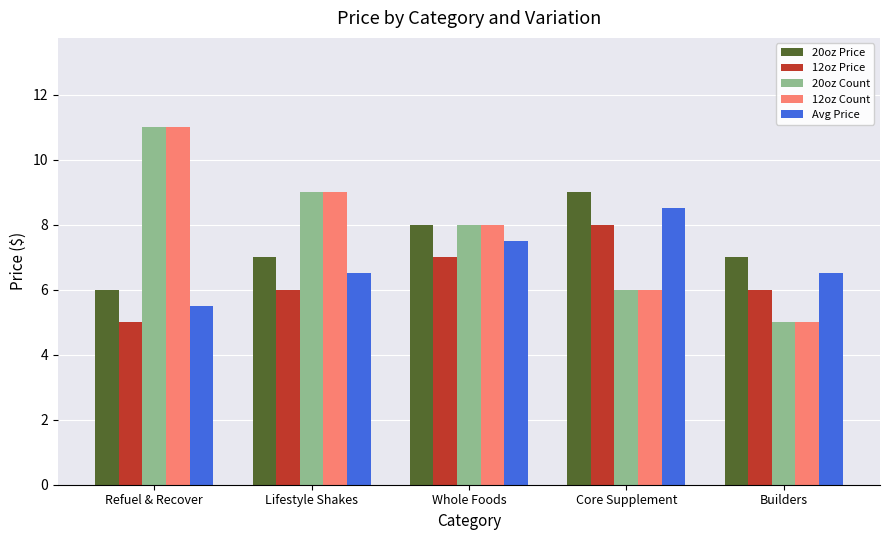

Reading right to left, transcribe all the data shown in this chart.

20oz Price: Builders=7.0	Core Supplement=9.0	Whole Foods=8.0	Lifestyle Shakes=7.0	Refuel & Recover=6.0
12oz Price: Builders=6.0	Core Supplement=8.0	Whole Foods=7.0	Lifestyle Shakes=6.0	Refuel & Recover=5.0
20oz Count: Builders=5.0	Core Supplement=6.0	Whole Foods=8.0	Lifestyle Shakes=9.0	Refuel & Recover=11.0
12oz Count: Builders=5.0	Core Supplement=6.0	Whole Foods=8.0	Lifestyle Shakes=9.0	Refuel & Recover=11.0
Avg Price: Builders=6.5	Core Supplement=8.5	Whole Foods=7.5	Lifestyle Shakes=6.5	Refuel & Recover=5.5